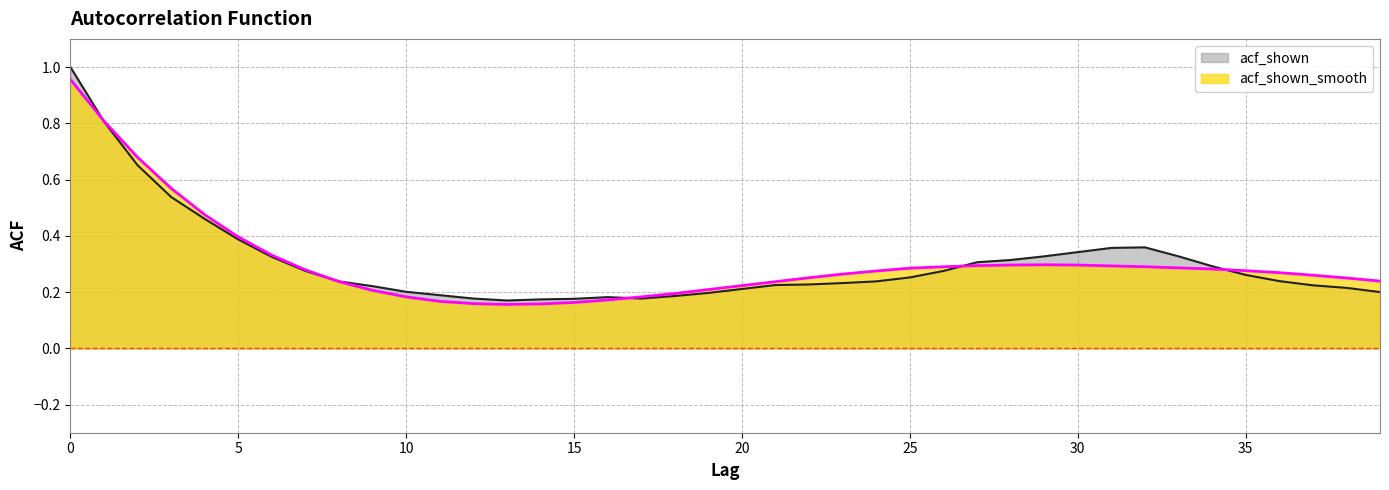

What is the difference between the second highest and second lowest values in the acf_shown series?

0.6